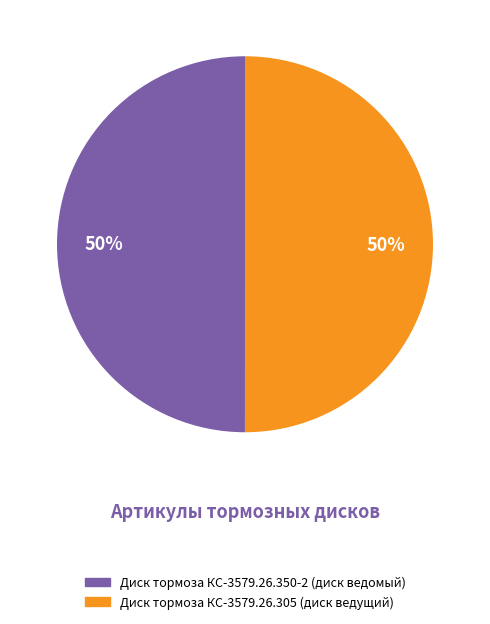

Approximately how many times larger is the value at Диск тормоза КС-3579.26.305 (диск ведущий) compared to Диск тормоза КС-3579.26.350-2 (диск ведомый)?

1.0